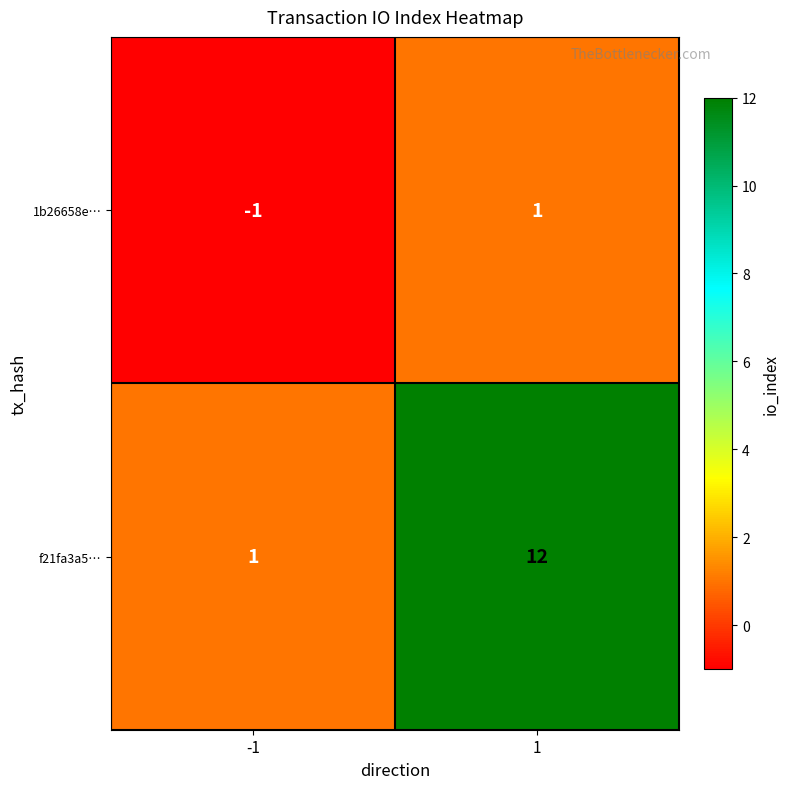

Reading right to left, what are all the values shown in this chart?

1b26658e…: 1=1	-1=-1
f21fa3a5…: 1=12	-1=1